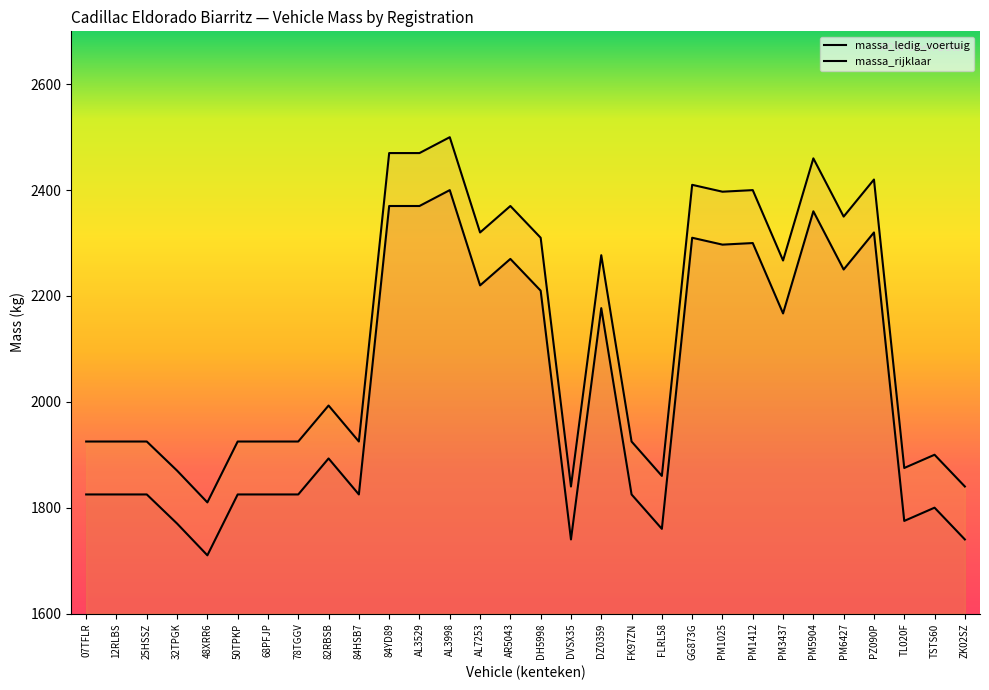

What position from the right is 84HSB7?

21